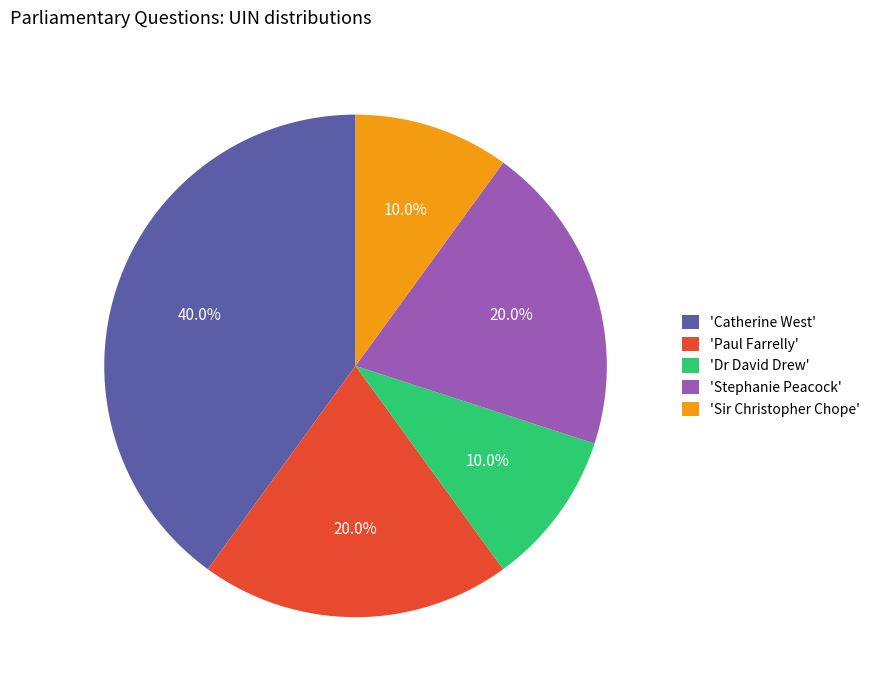

Do 'Paul Farrelly' and 'Sir Christopher Chope' together represent more than half of the pie?

No